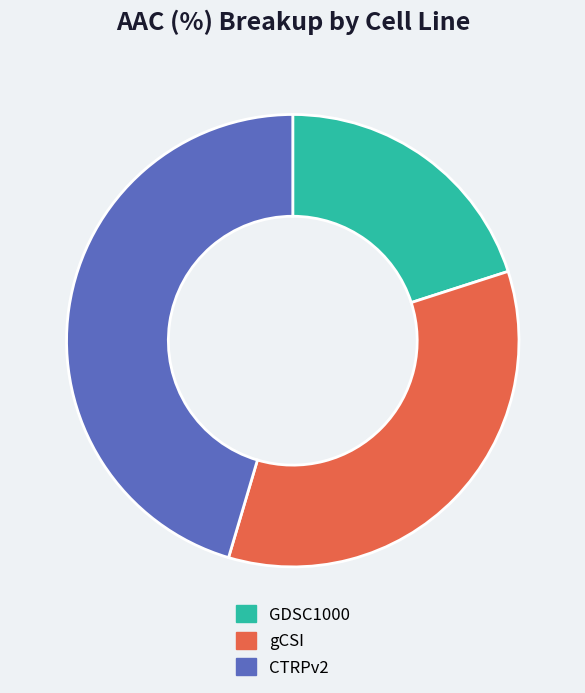

Which has a higher value, gCSI or GDSC1000?

gCSI